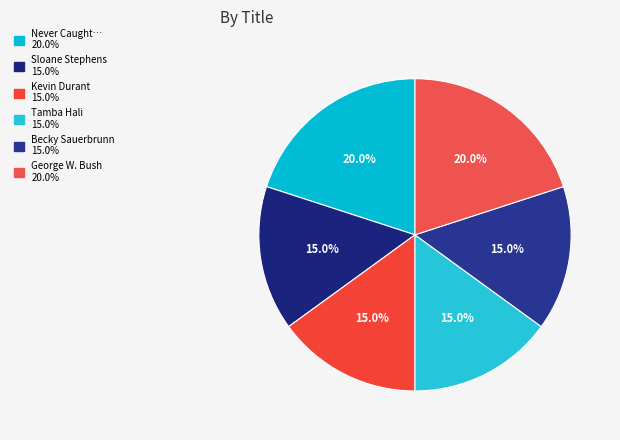

How many segments does this pie chart have?

6